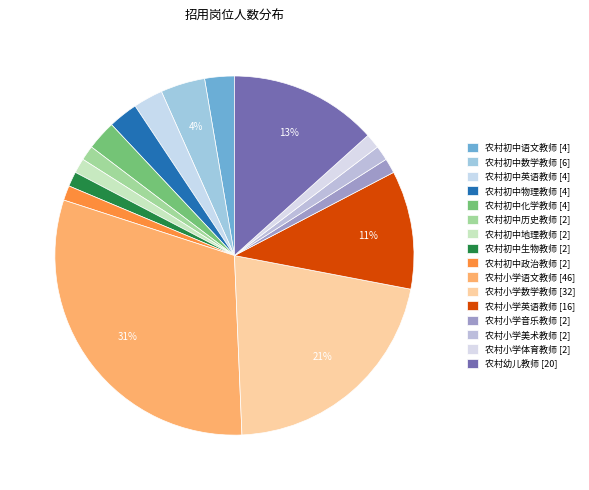

What is the smallest slice in the pie chart?

农村初中历史教师 [2]